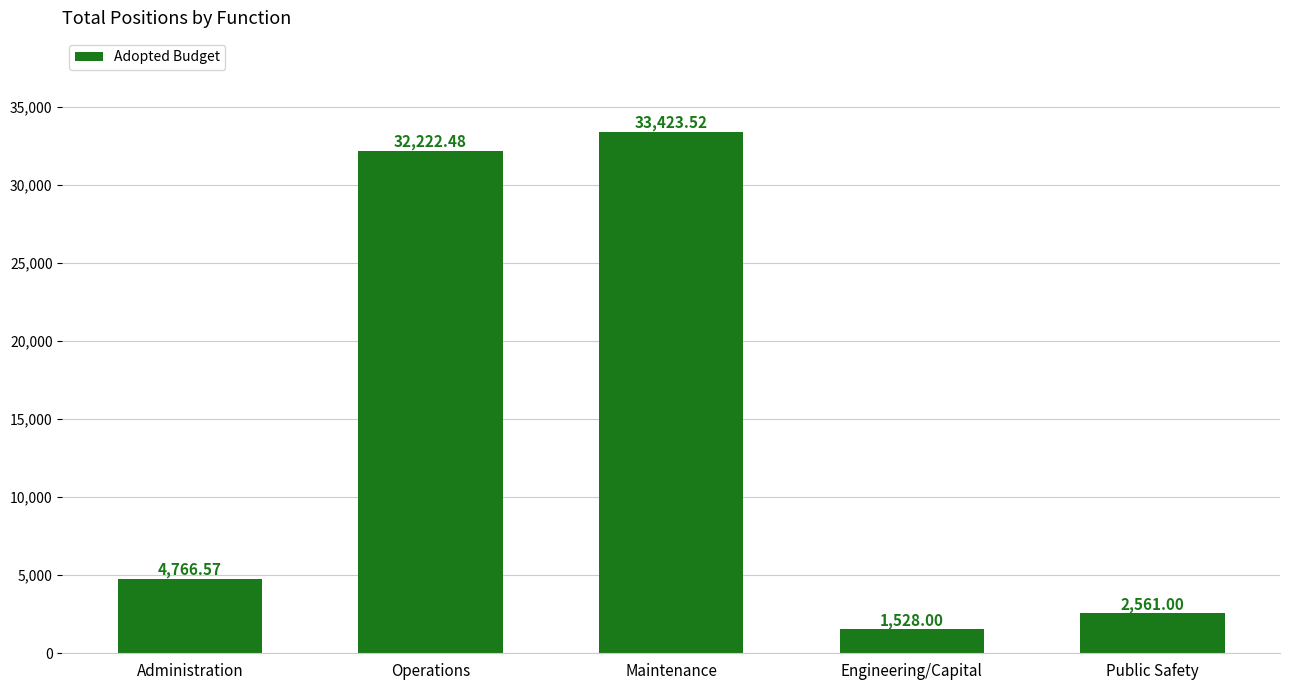

List the labels in order of value, smallest first.

Engineering/Capital, Public Safety, Administration, Operations, Maintenance